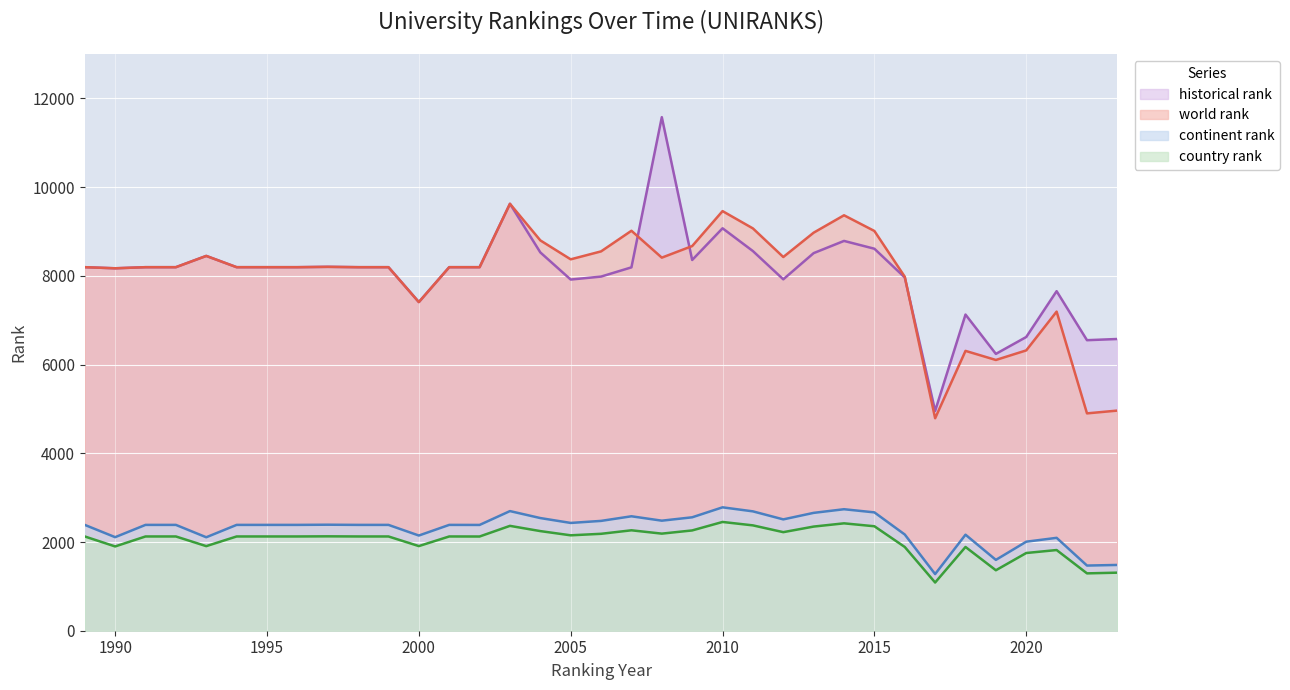

Reading right to left, extract all data points from this chart.

world rank: 4963	4900	7194	6320	6104	6309	4790	7981	9012	9366	8974	8425	9070	9460	8672	8411	9017	8552	8373	8800	9625	8196	8196	7409	8196	8196	8204	8196	8196	8196	8450	8196	8196	8171	8196
continent rank: 1483	1469	2094	2007	1597	2165	1277	2169	2668	2739	2657	2510	2691	2782	2557	2481	2580	2476	2430	2540	2697	2385	2386	2146	2386	2386	2390	2386	2386	2386	2107	2386	2386	2109	2386
country rank: 1309	1293	1819	1752	1363	1888	1087	1888	2355	2421	2348	2222	2375	2452	2261	2189	2264	2185	2151	2246	2364	2124	2125	1908	2125	2125	2128	2125	2125	2125	1907	2125	2125	1900	2125
historical rank: 6577	6550	7655	6622	6241	7128	4956	7964	8612	8788	8513	7922	8559	9073	8358	11578	8192	7984	7917	8529	9625	8196	8196	7409	8196	8196	8204	8196	8196	8196	8450	8196	8196	8171	8196